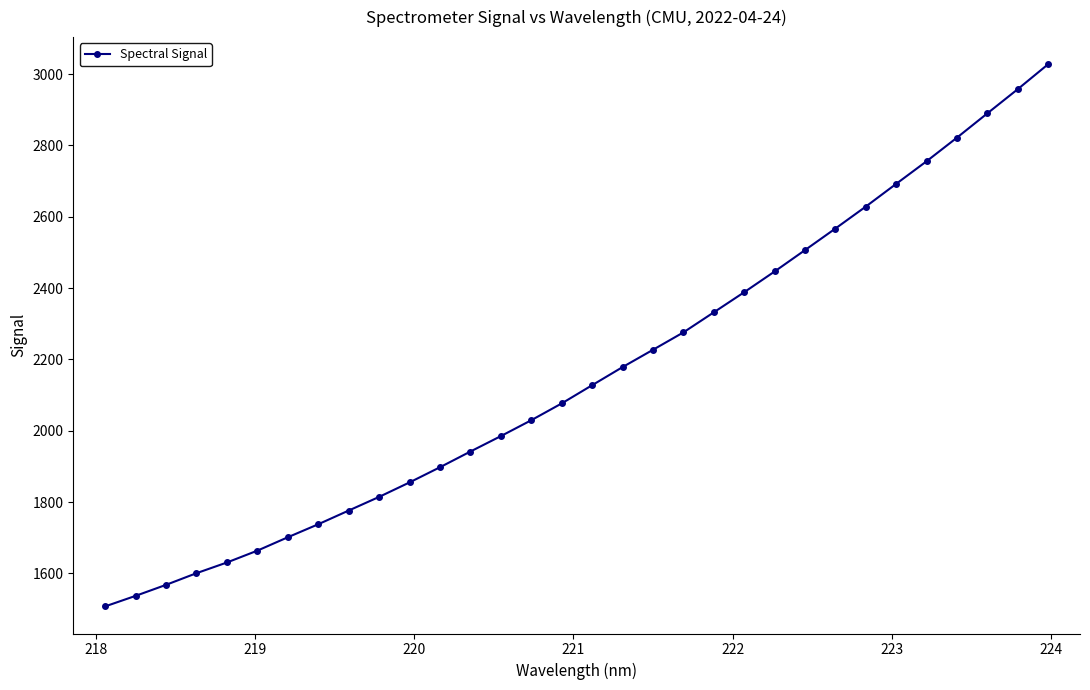

What is the smallest value displayed?

1507.6